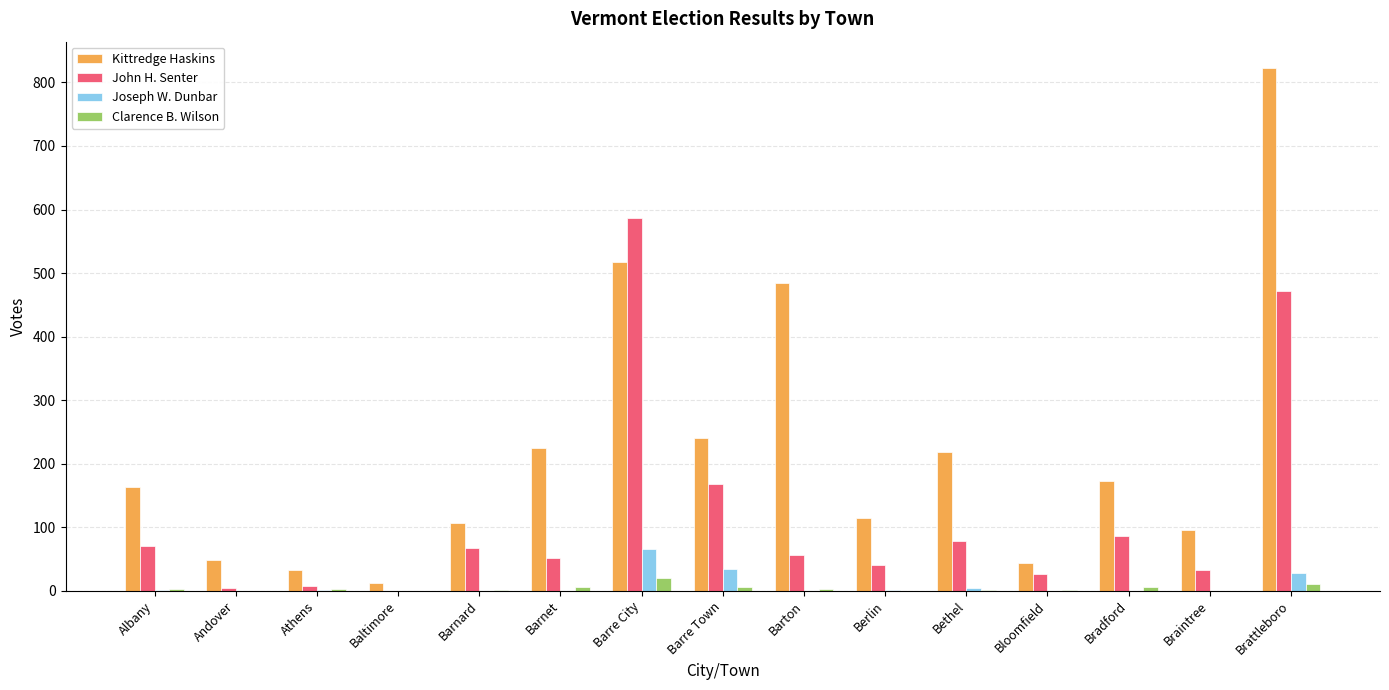

What is the sum of all John H. Senter values?

1750